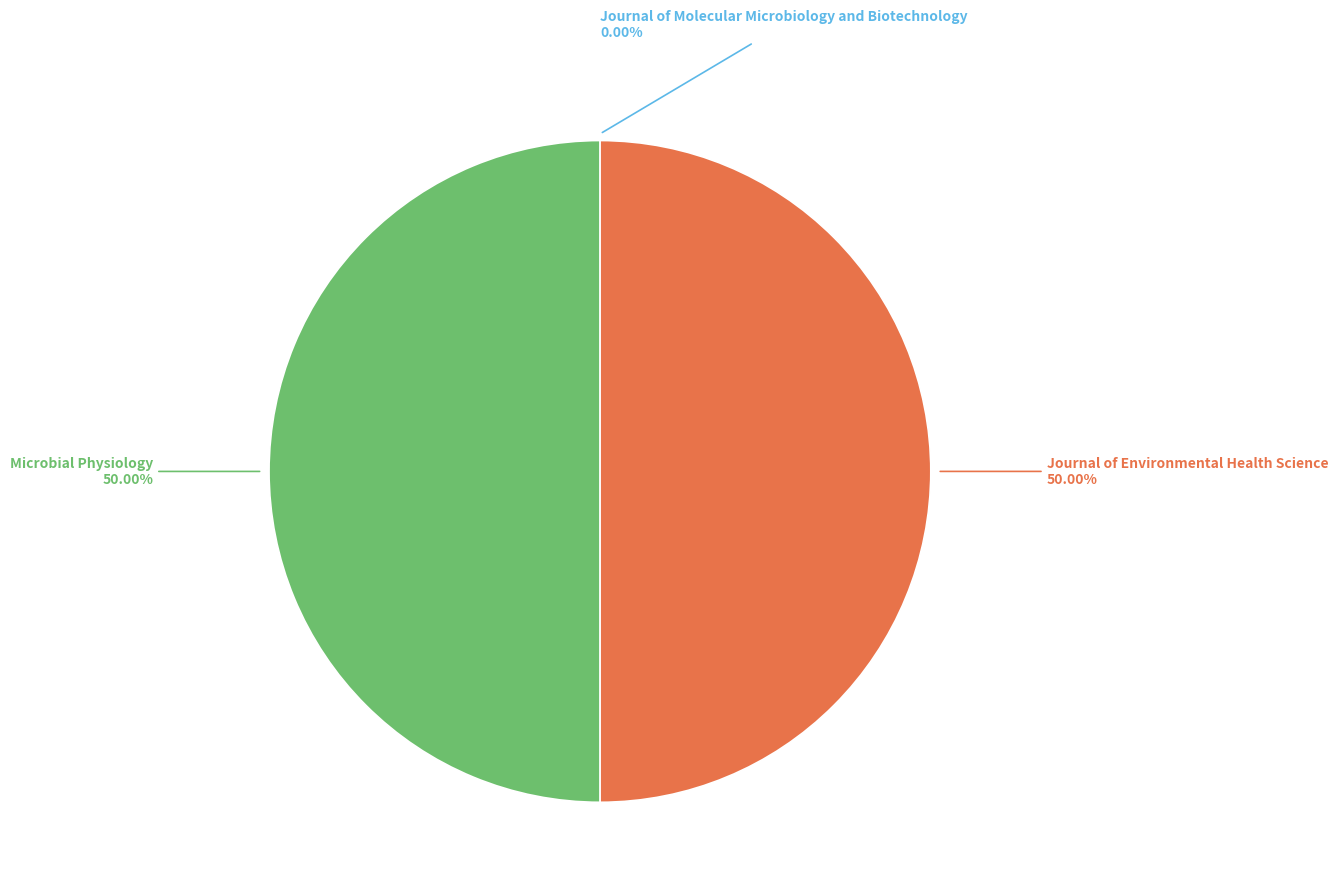

To the nearest percent, what portion does Journal of Environmental Health Science represent?

50%